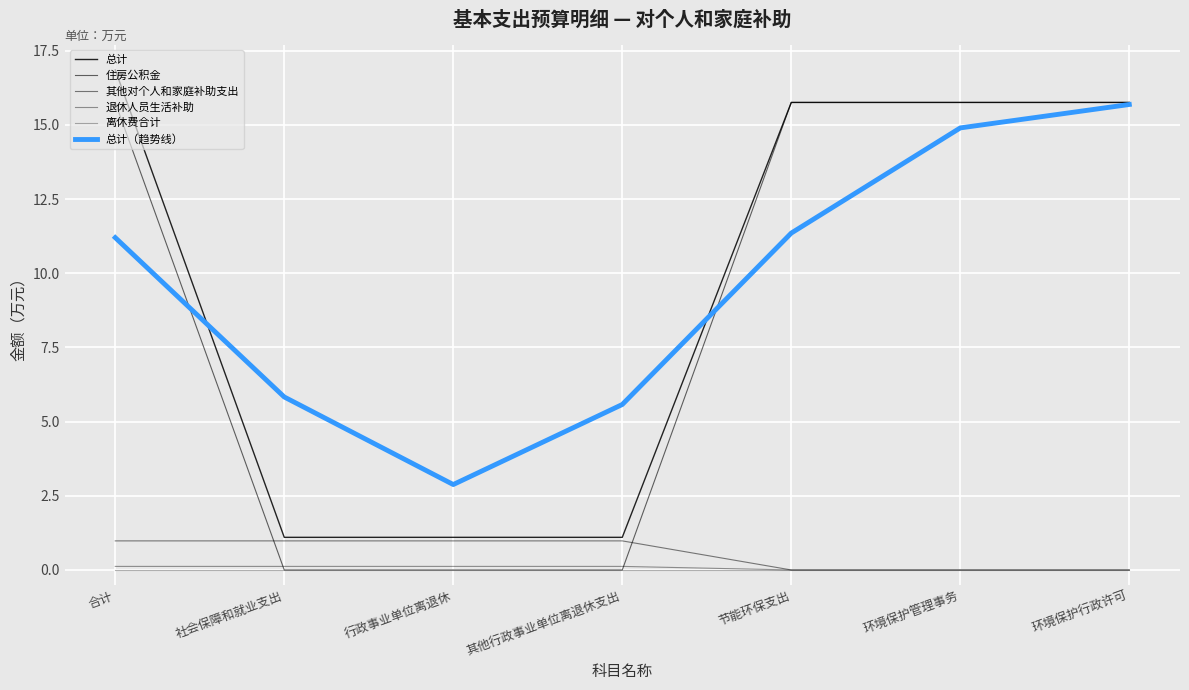

What is the average value of the 其他对个人和家庭补助支出 series?

0.6